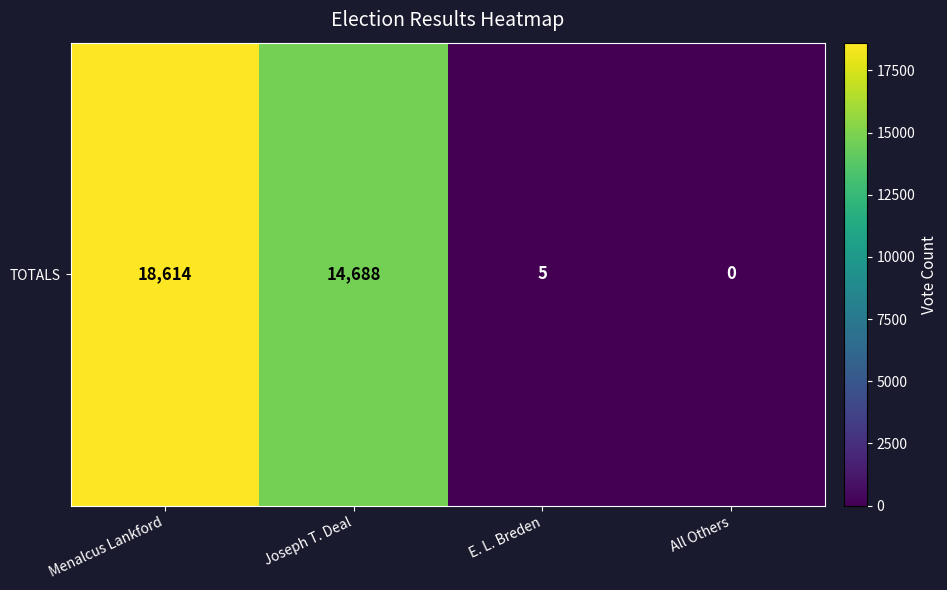

True or false: the data shows 0 at All Others.

True